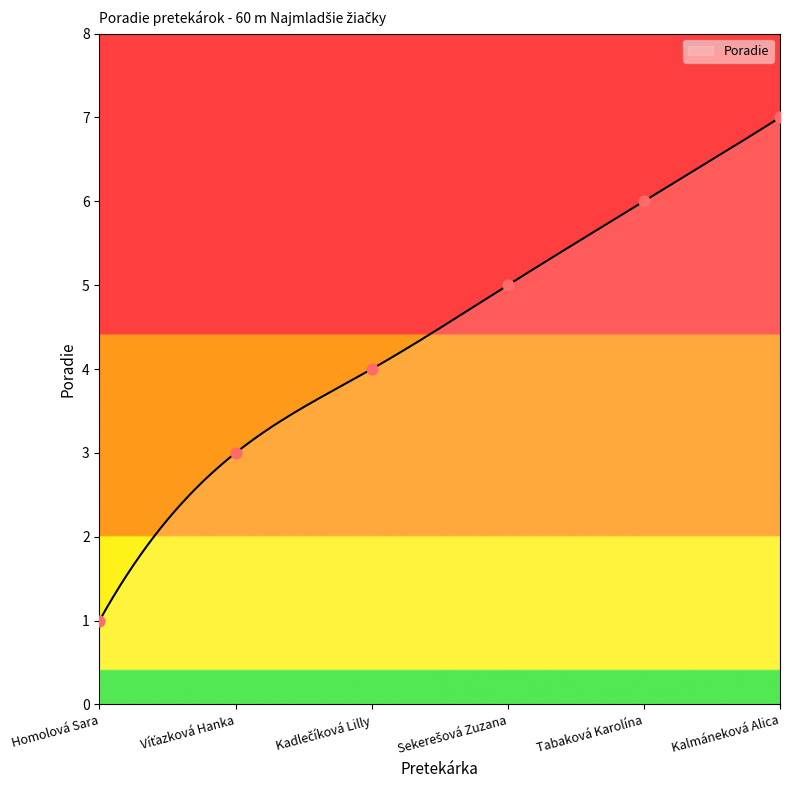

What is the ratio of the value at Homolová Sara to the value at Sekerešová Zuzana?

0.2